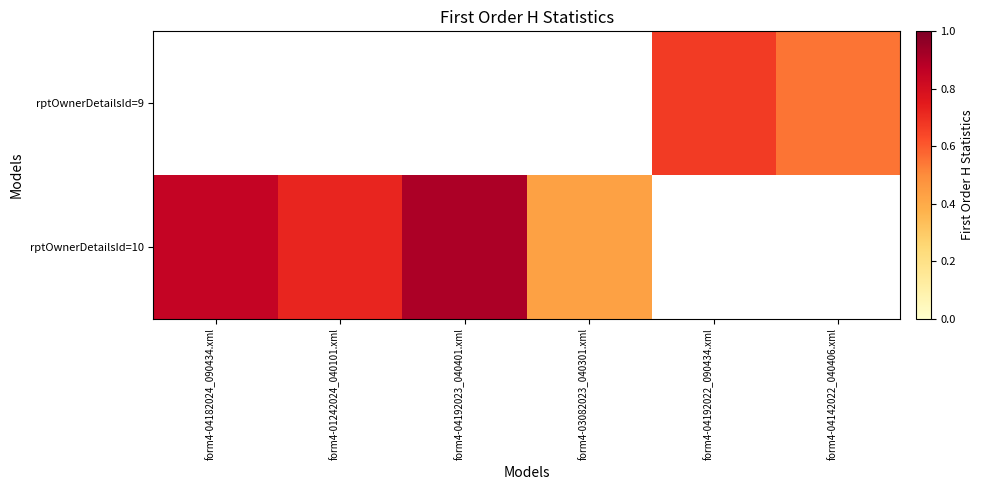

What is the minimum value shown in the chart?

0.4